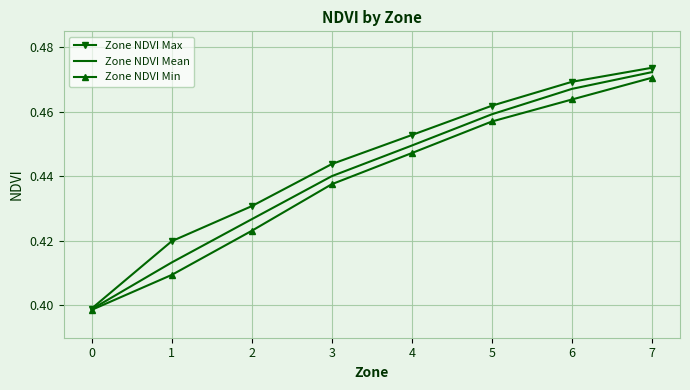

Is it true that Zone NDVI Min equals 0.4 at 0?

True